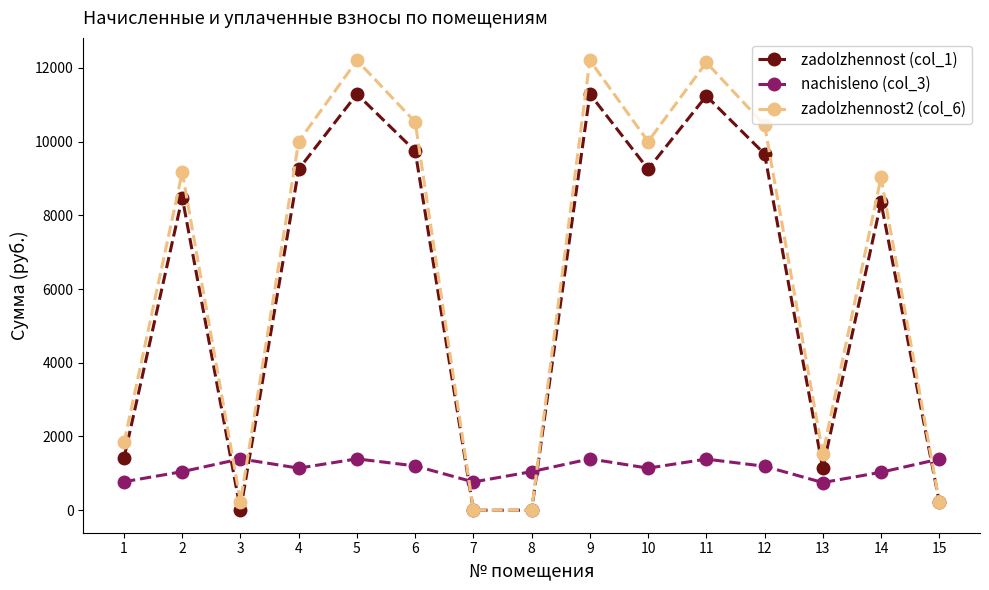

What is the sum of all zadolzhennost2 (col_6) values?

99545.4